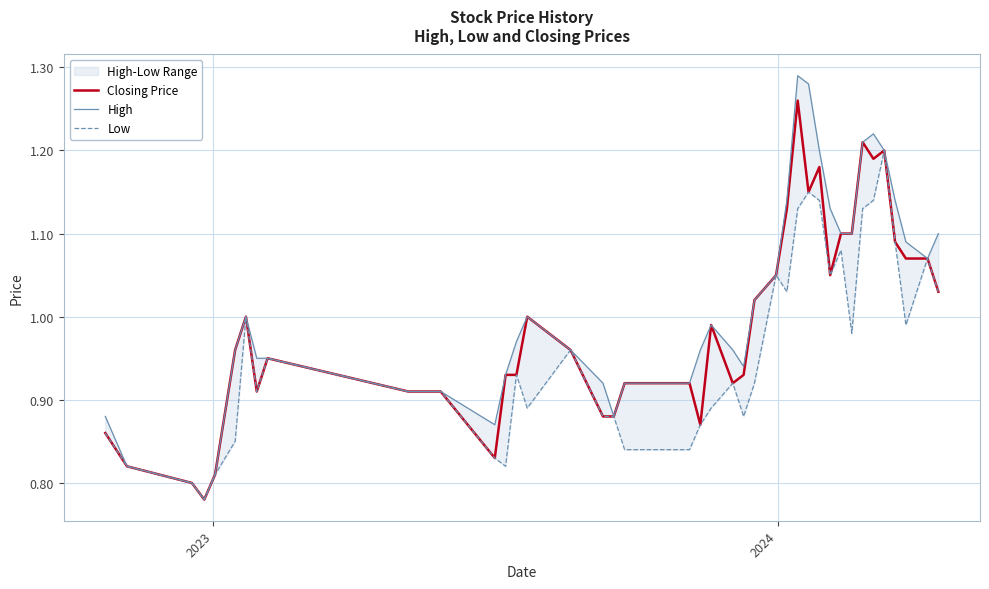

How many categories are shown in the chart?

40